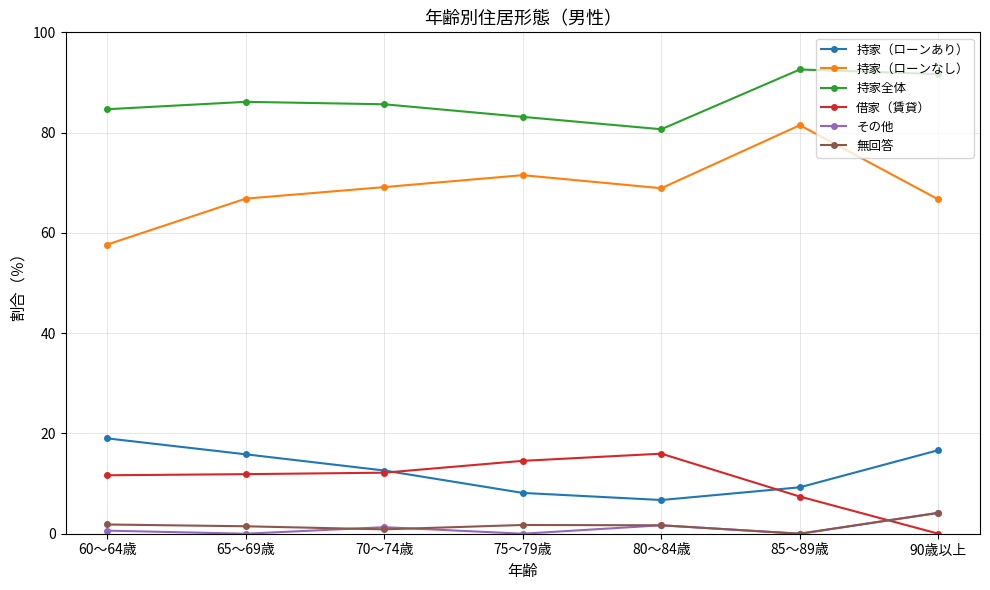

How many lines are shown in the chart?

6